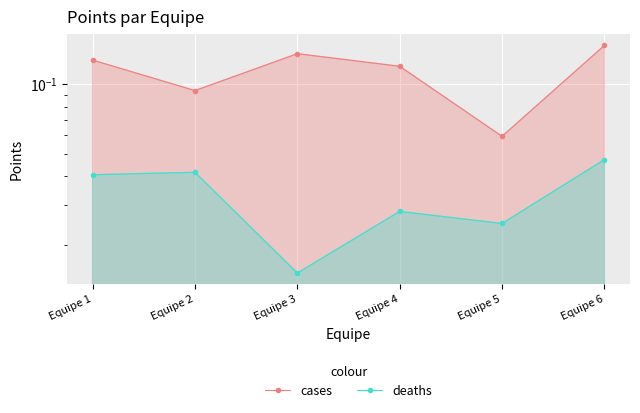

Which has a higher value, Equipe 2 or Equipe 6?

Equipe 6